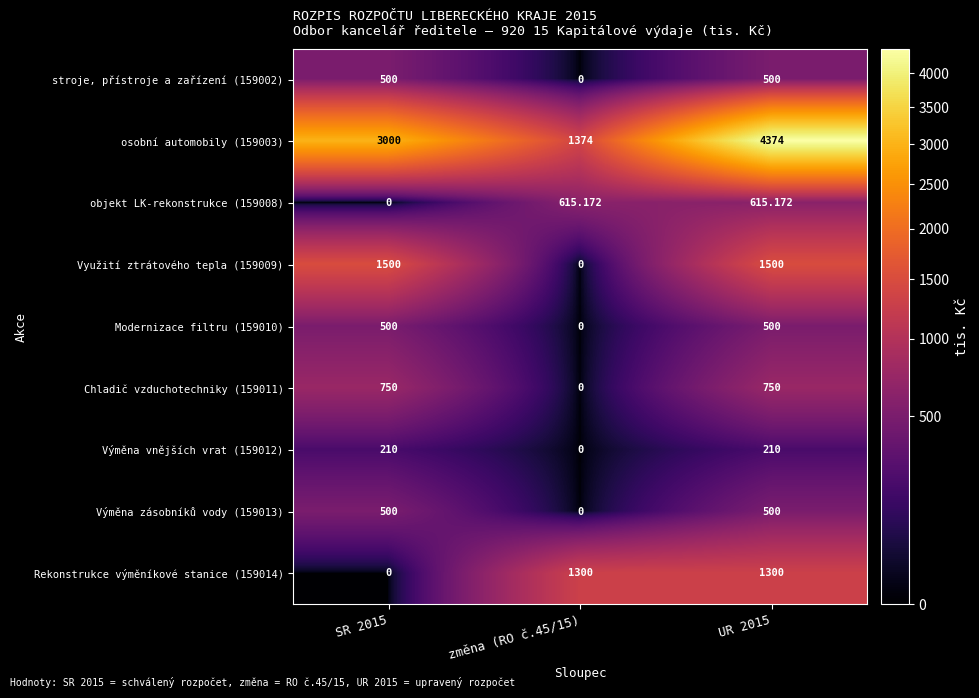

Is the value of osobní automobily (159003) at SR 2015 greater than the value of stroje, přístroje a zařízení (159002) at SR 2015?

Yes